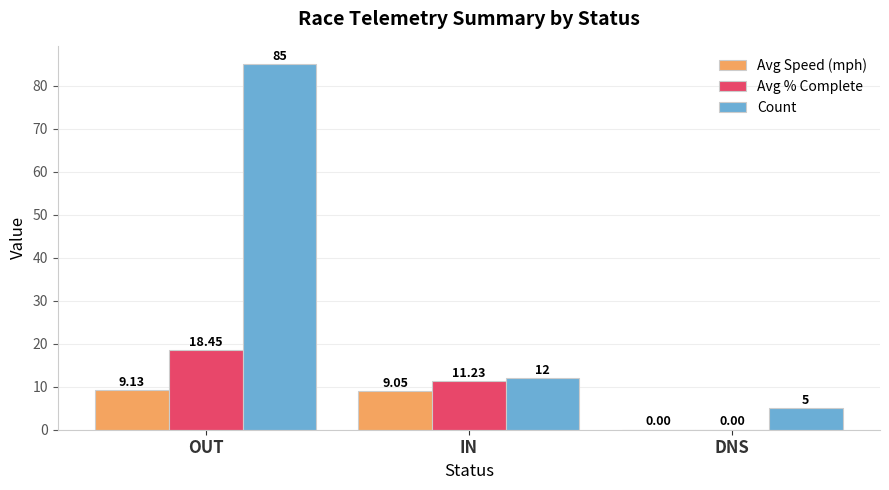

At which label is Count closest to 45?

IN